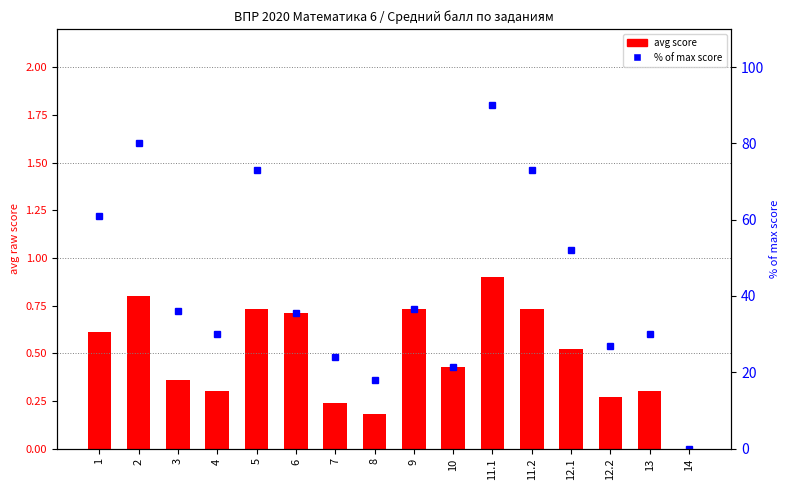

How many avg score values are between 0 and 1?

16